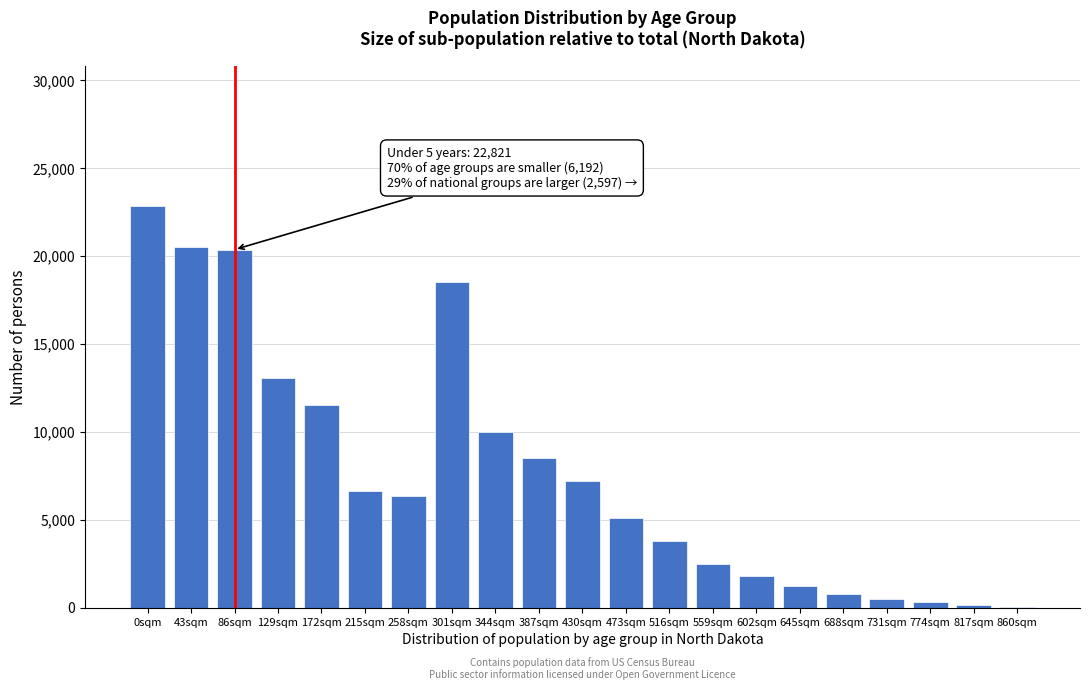

Which has a higher value, 129sqm or 387sqm?

129sqm